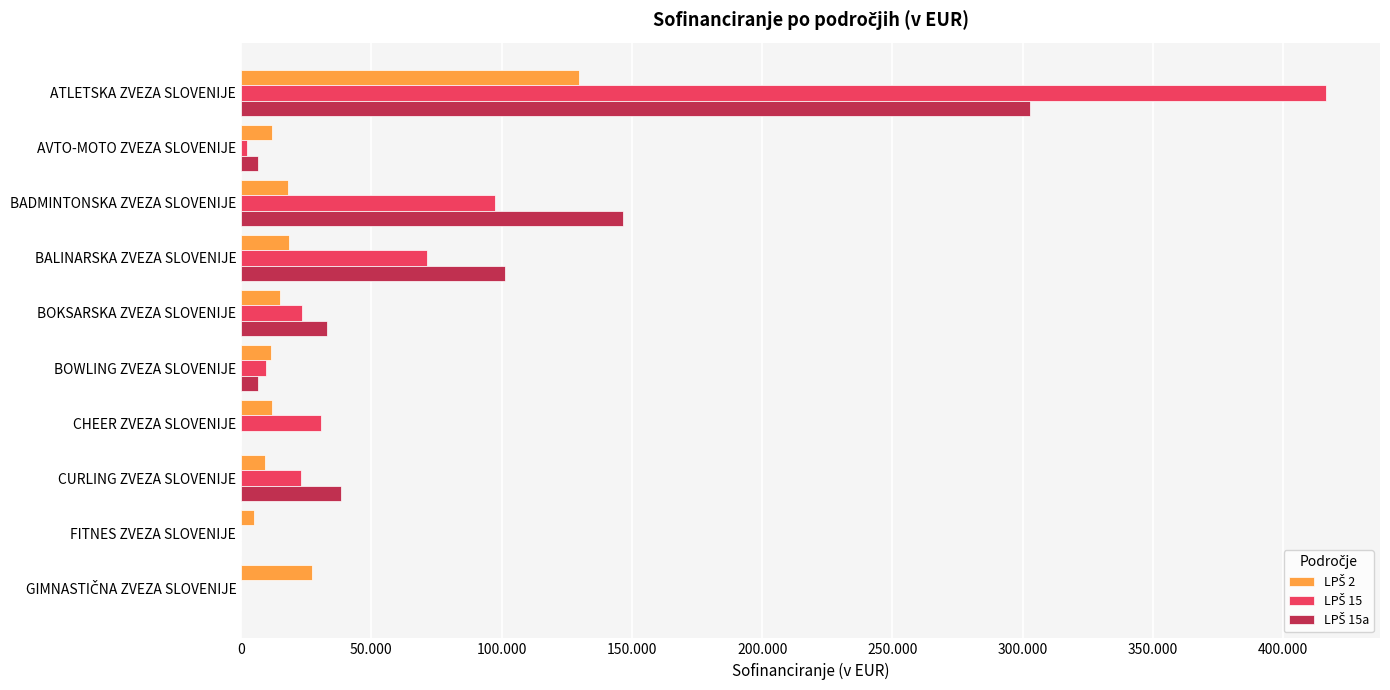

Does the chart contain any negative values?

No